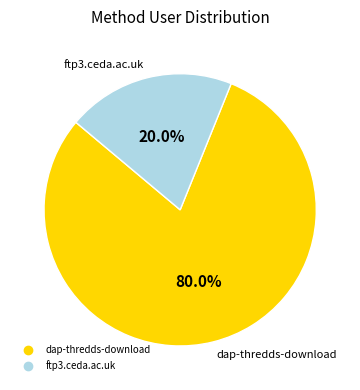

Does dap-thredds-download represent more than half of the total?

Yes